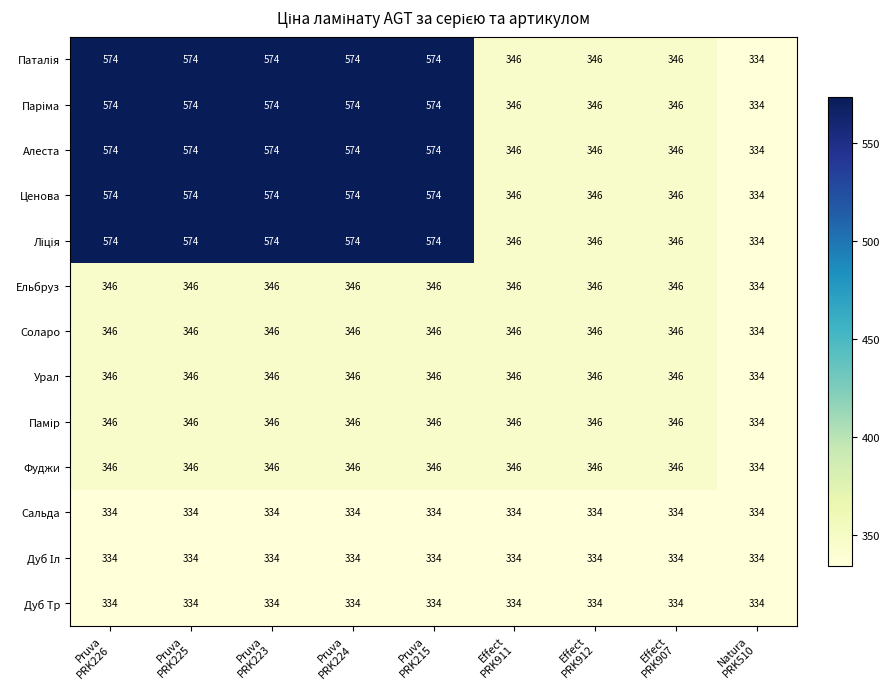

What is the average value of the Урал series?

345